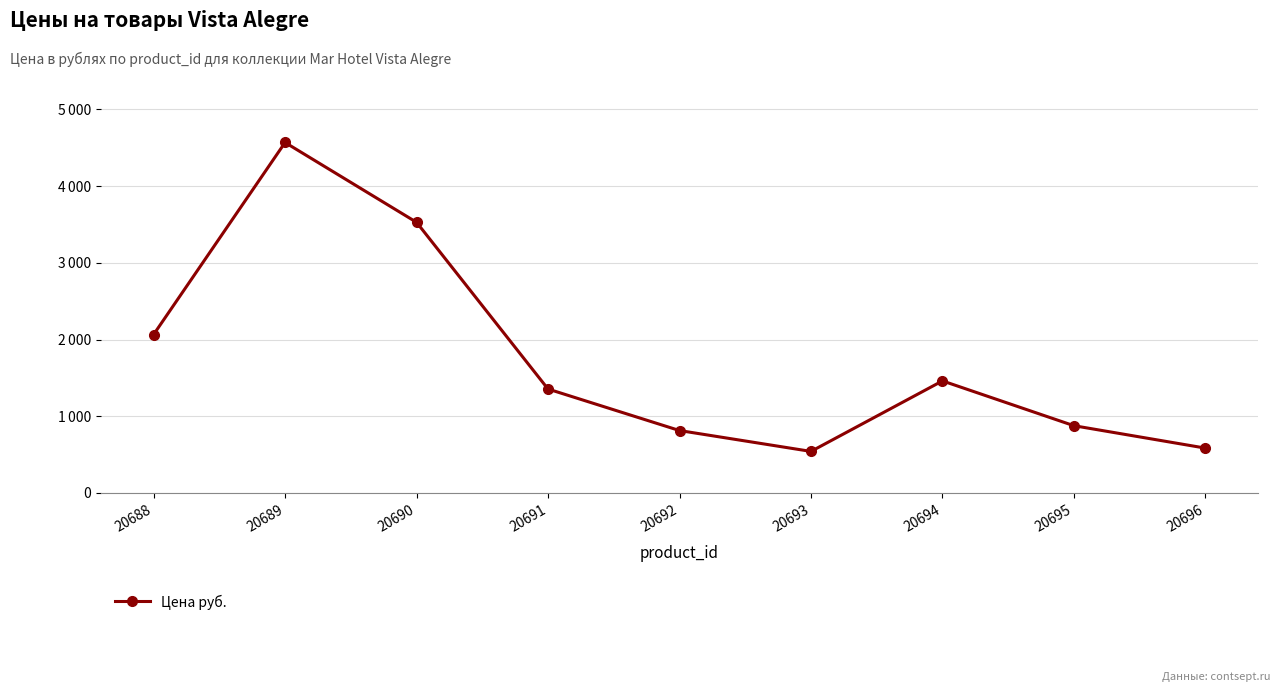

Does the chart have visible grid lines?

Yes